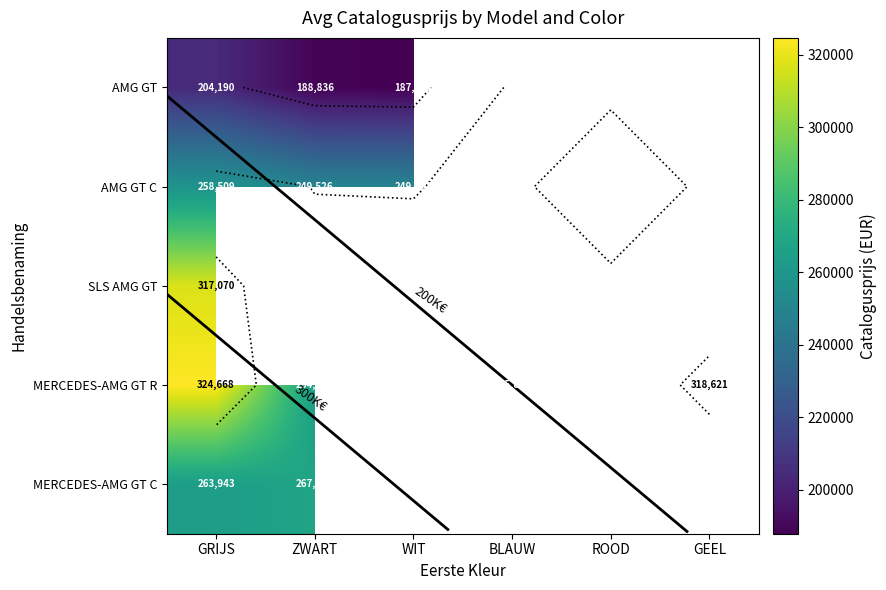

What is the difference between the maximum and minimum values in the MERCEDES-AMG GT C series?

3927.0